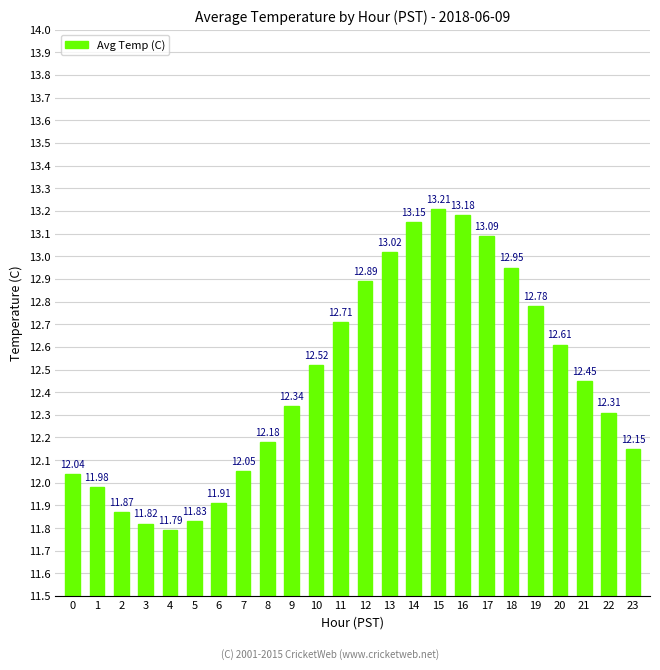

List the labels in order of value, smallest first.

4, 3, 5, 2, 6, 1, 0, 7, 23, 8, 22, 9, 21, 10, 20, 11, 19, 12, 18, 13, 17, 14, 16, 15